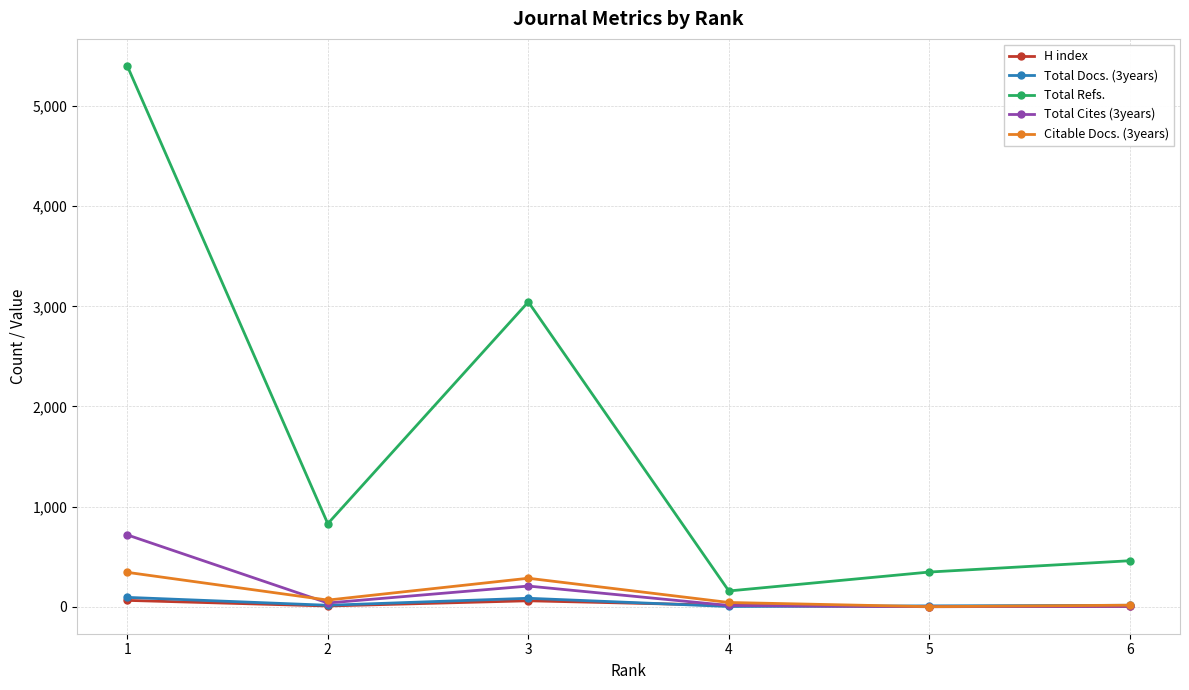

True or false: Total Refs. and Total Docs. (3years) cross at least once.

False